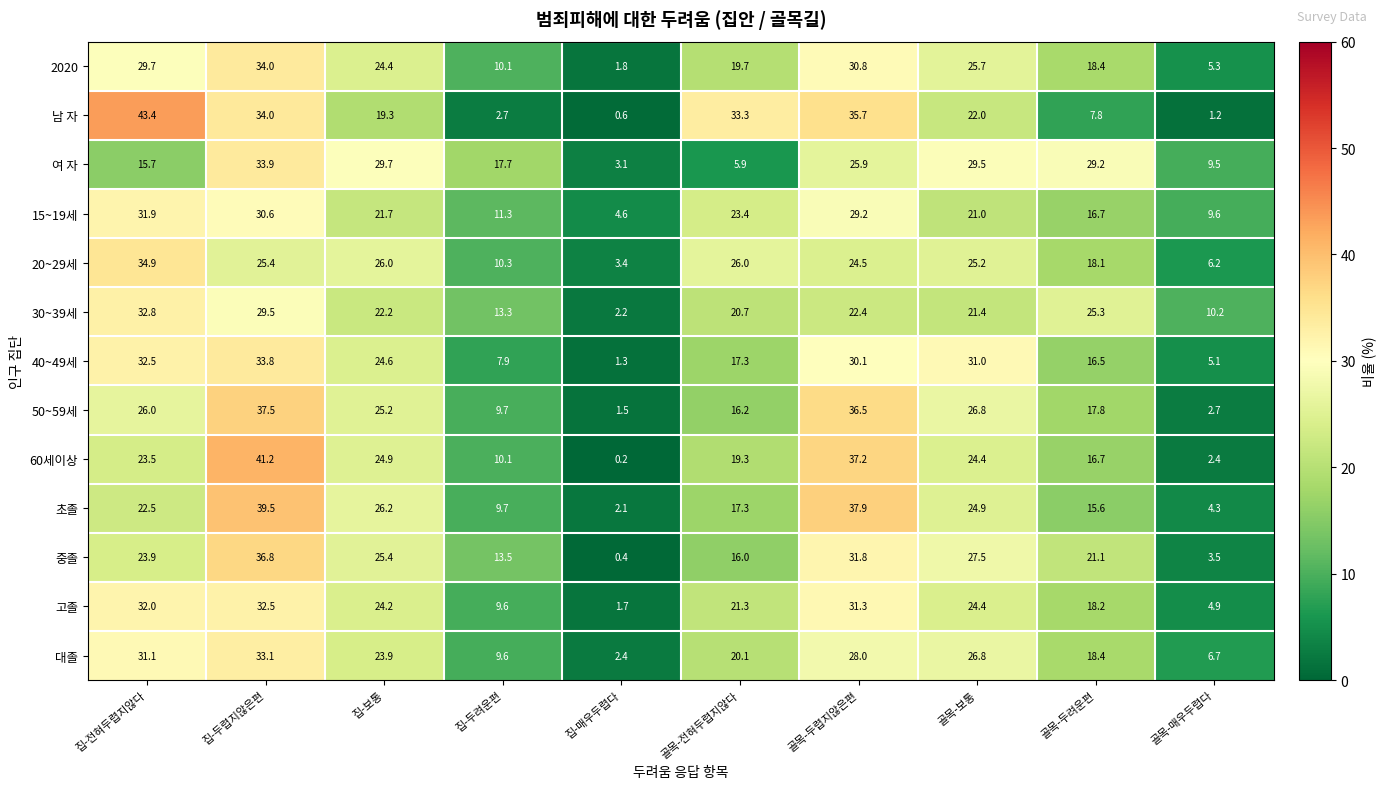

Is the value of 고졸 at 골목-전혀두렵지않다 greater than the value of 40~49세 at 골목-두려운편?

Yes